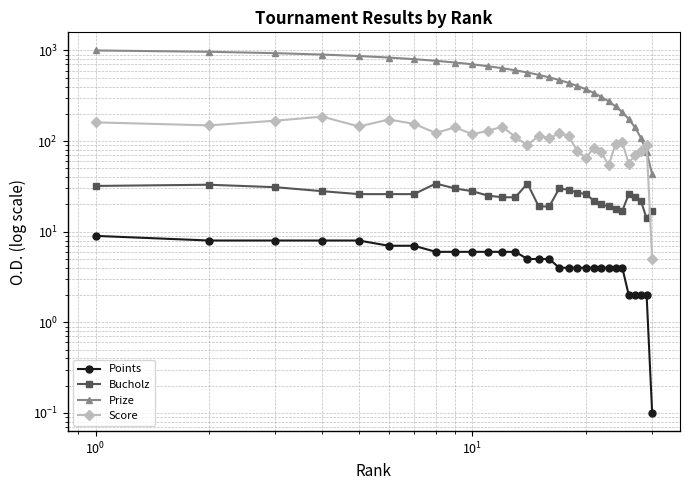

True or false: Prize and Score intersect in this chart.

True